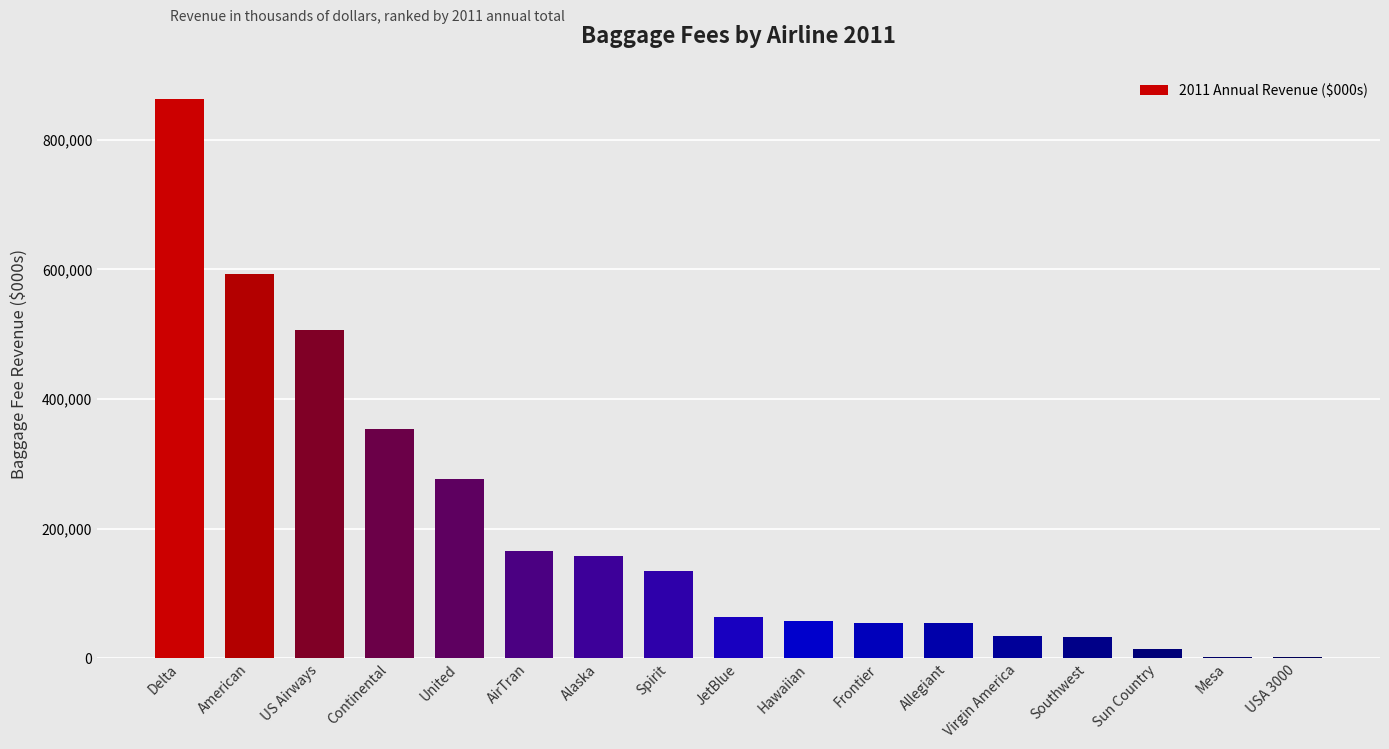

Are the bars horizontal?

No